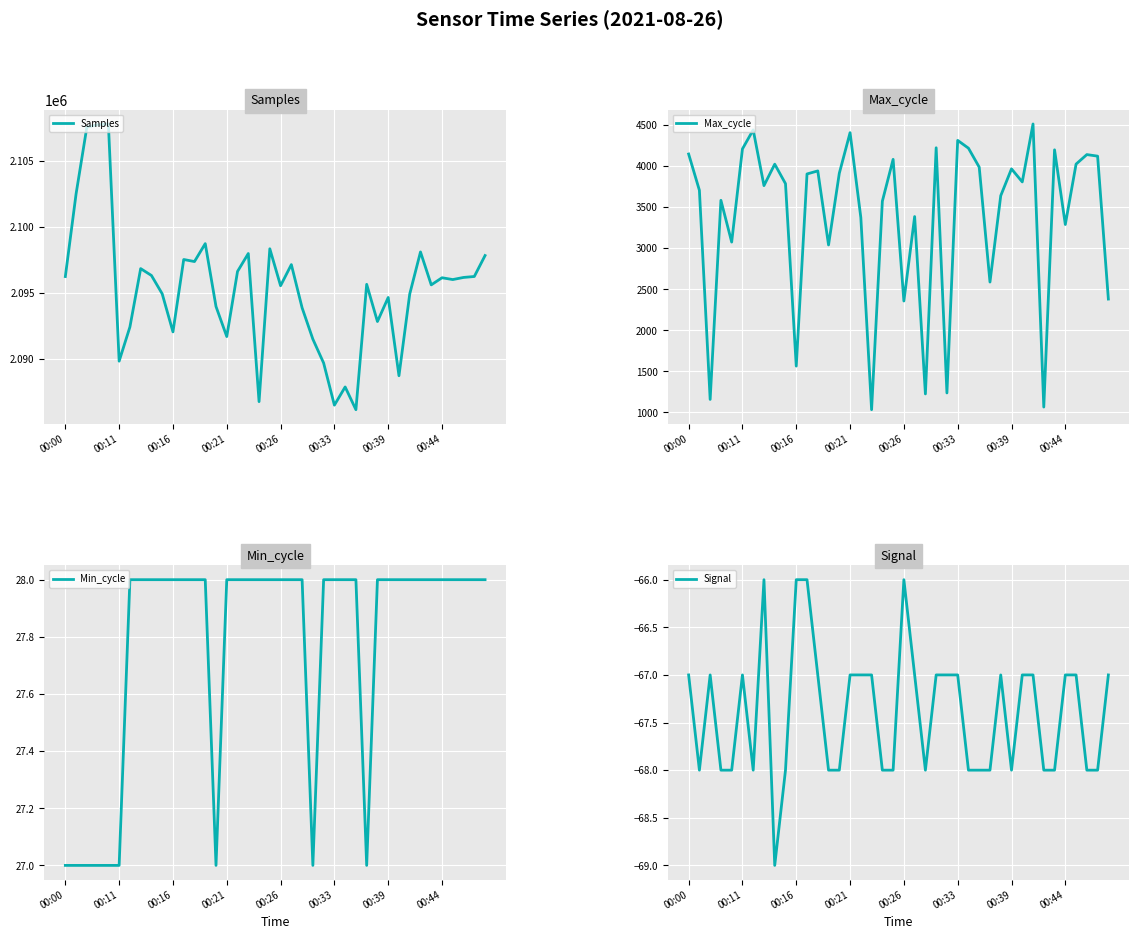

What is the maximum value for Samples?

2107768